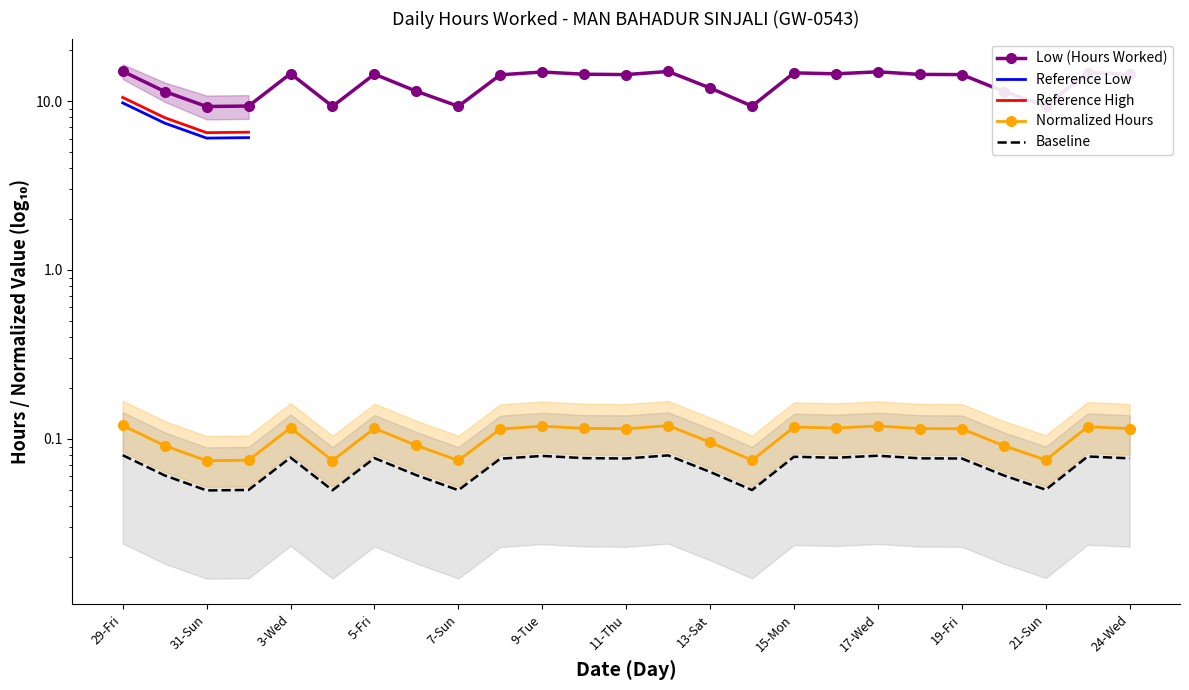

Which label corresponds to the smallest value in the chart?

31-Sun